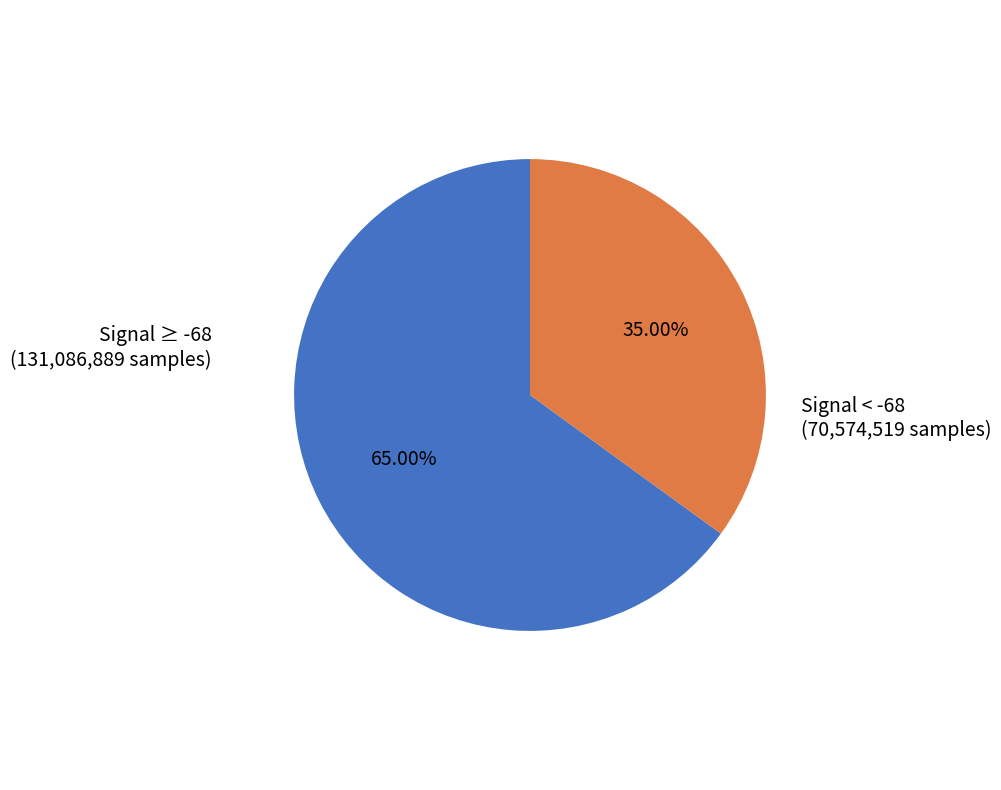

Is there a majority slice in this chart?

Yes